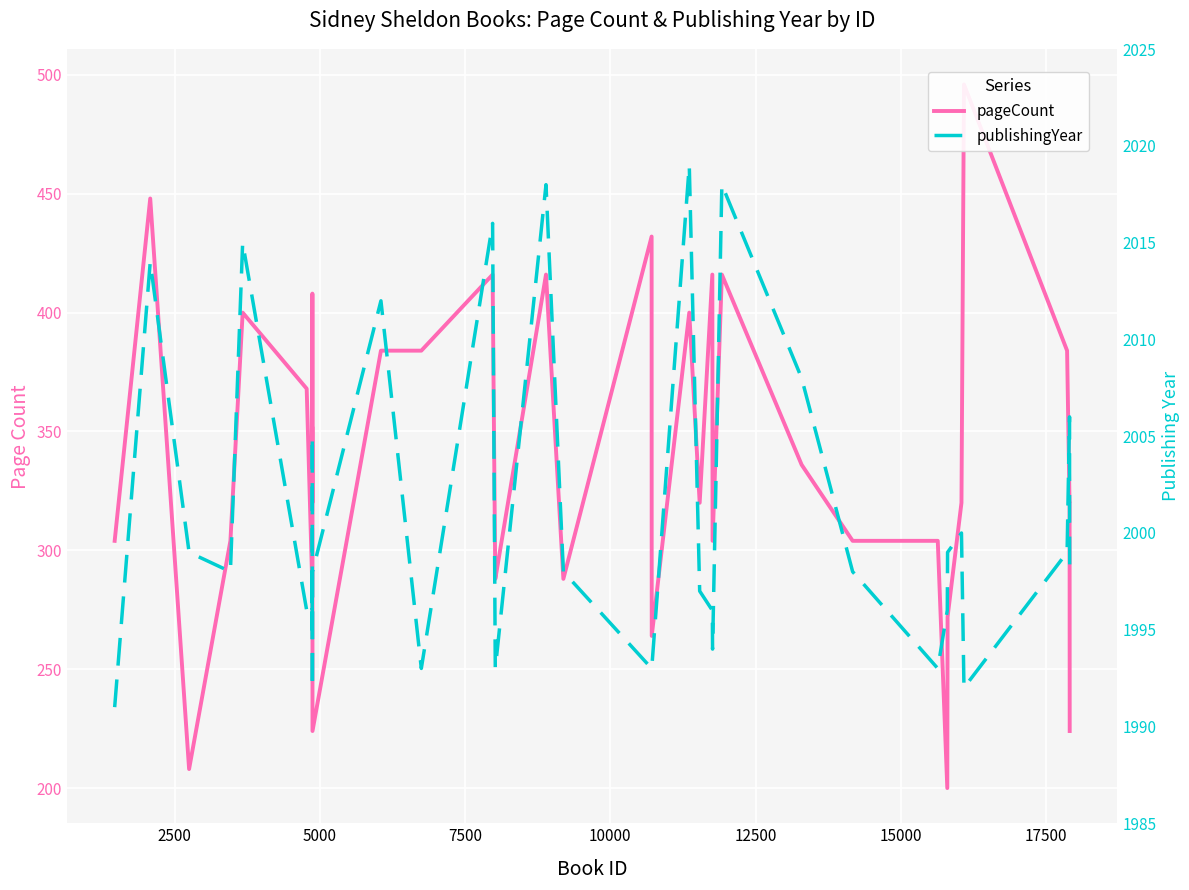

True or false: pageCount has more than 0 points higher than both neighbors.

True